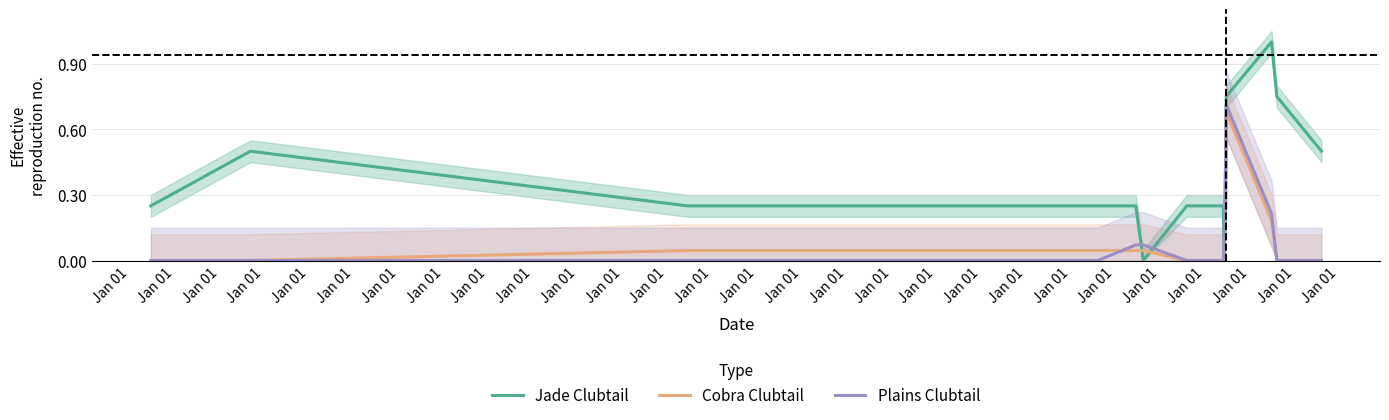

What is the maximum value for Jade Clubtail?

1.0